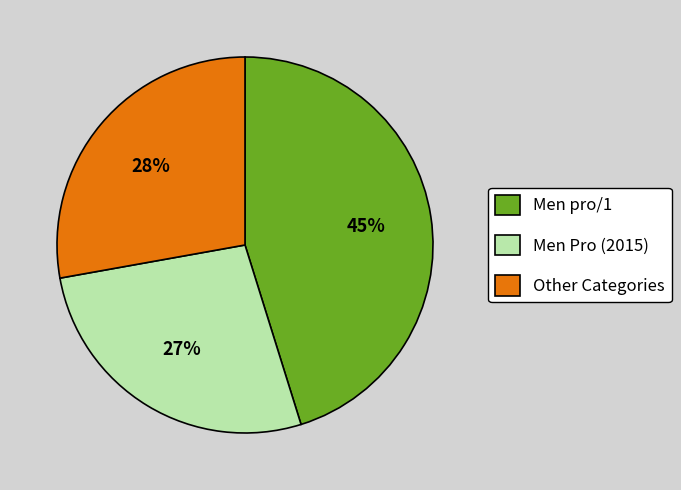

Rank the categories by value from highest to lowest.

Men pro/1, Other Categories, Men Pro (2015)